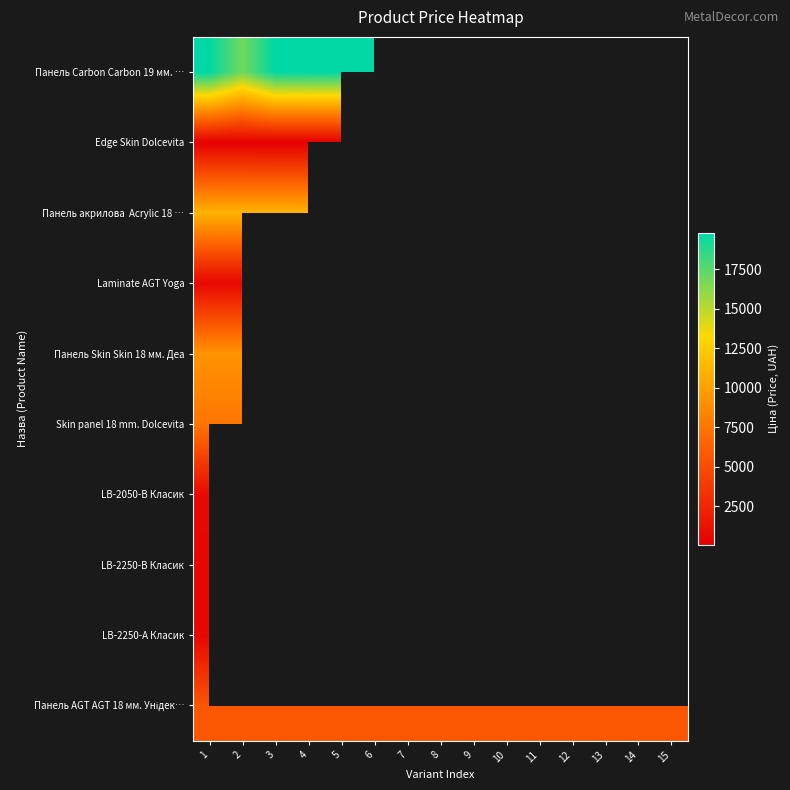

At which category is the sum across all series the highest?

1